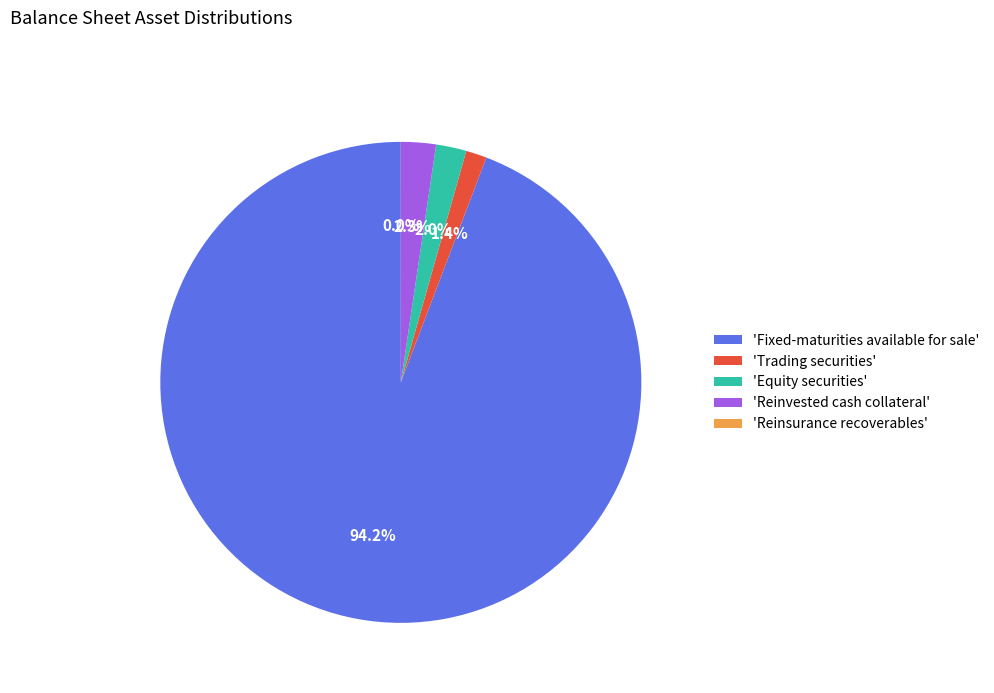

Which category has the biggest portion of the pie?

'Fixed-maturities available for sale'